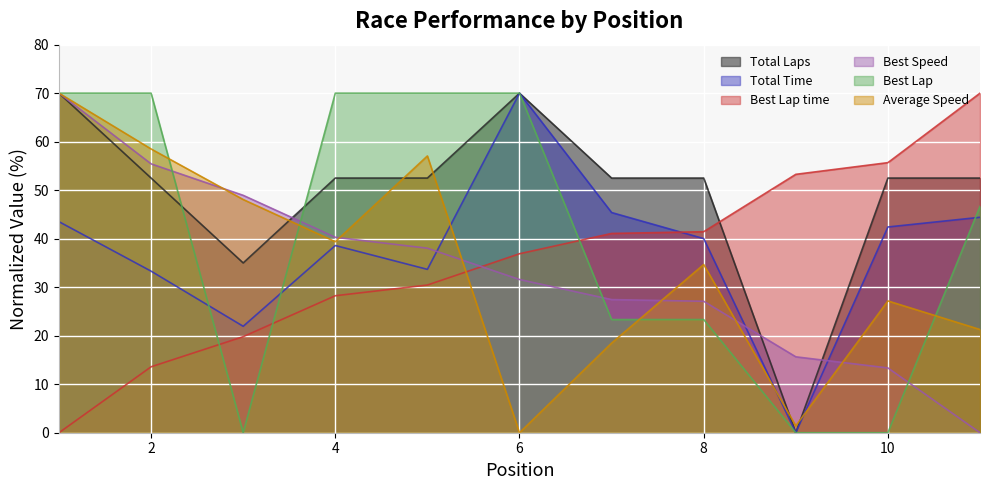

Where does the Best Speed series first go above 31?

1